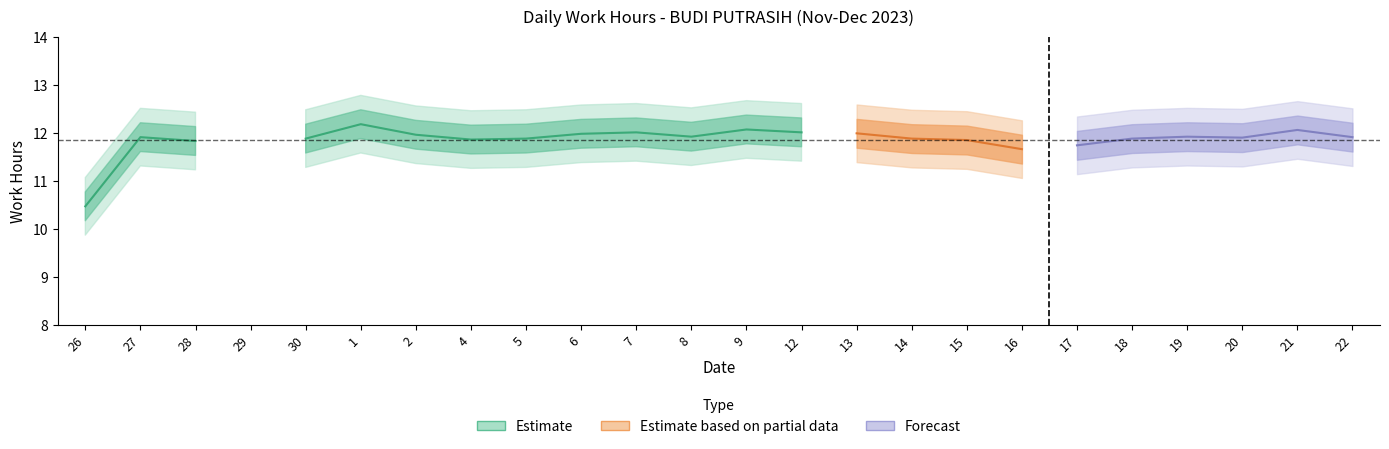

What is the label of the 12th point from the right?

9